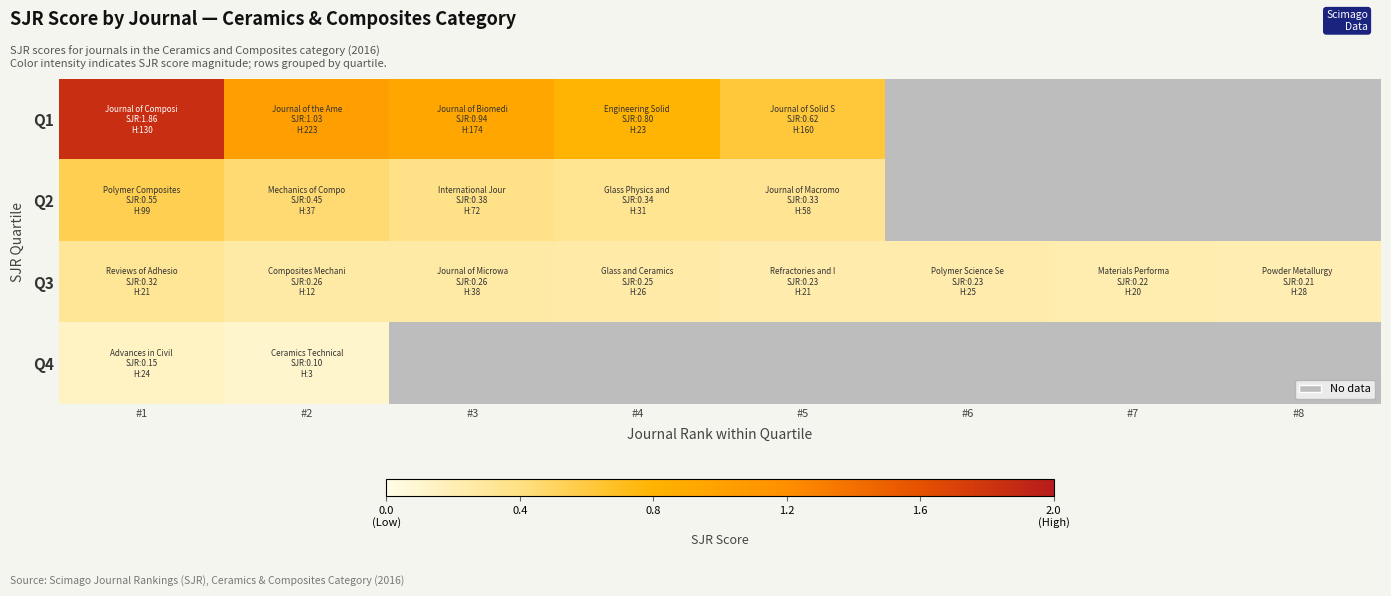

At how many categories does at least one series exceed 1?

2